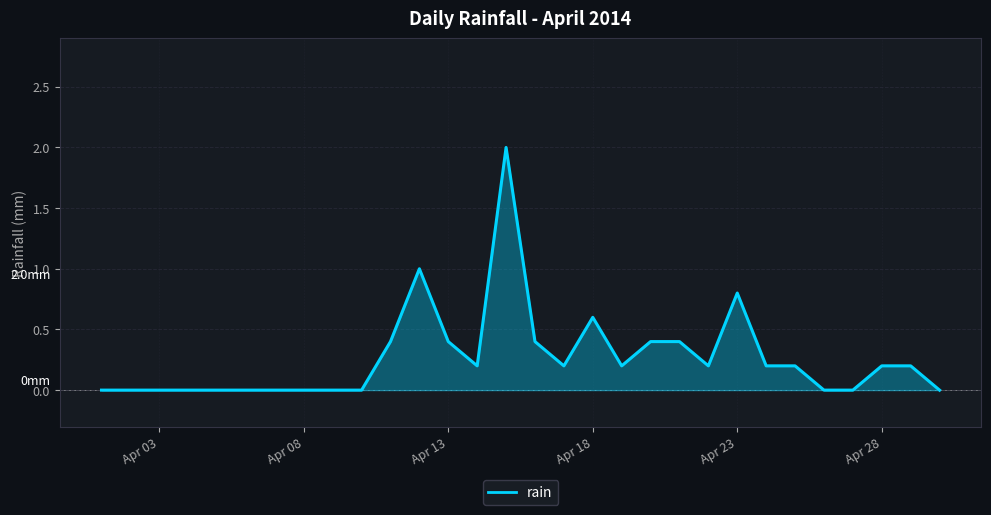

How many points are higher than both their immediate neighbors (excluding endpoints)?

4